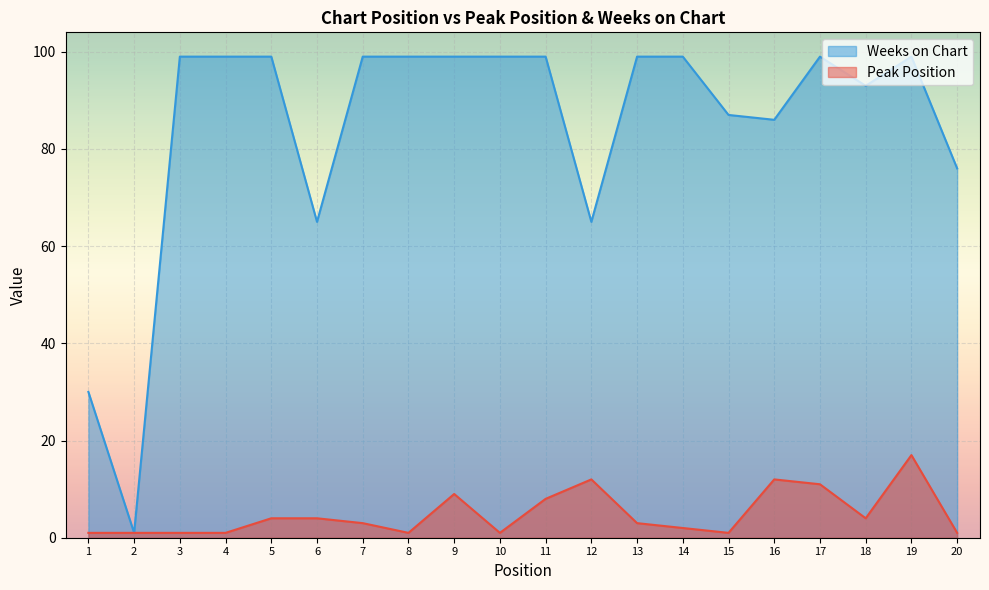

How many data points does each series have?

20